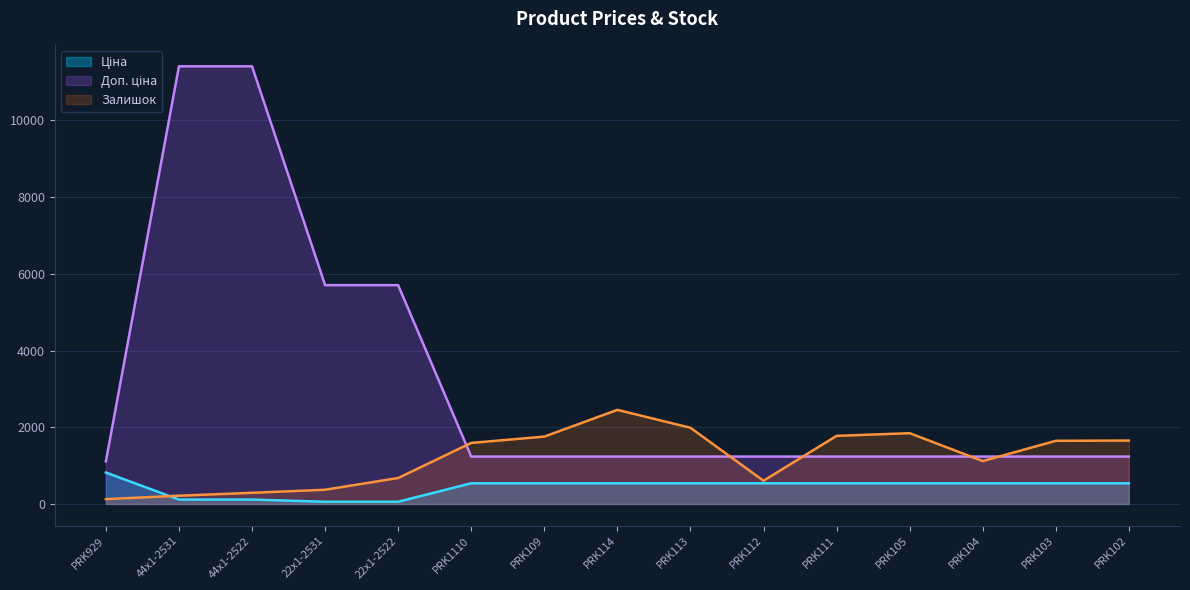

Between 44x1-2531 and PRK109, which is larger?

PRK109